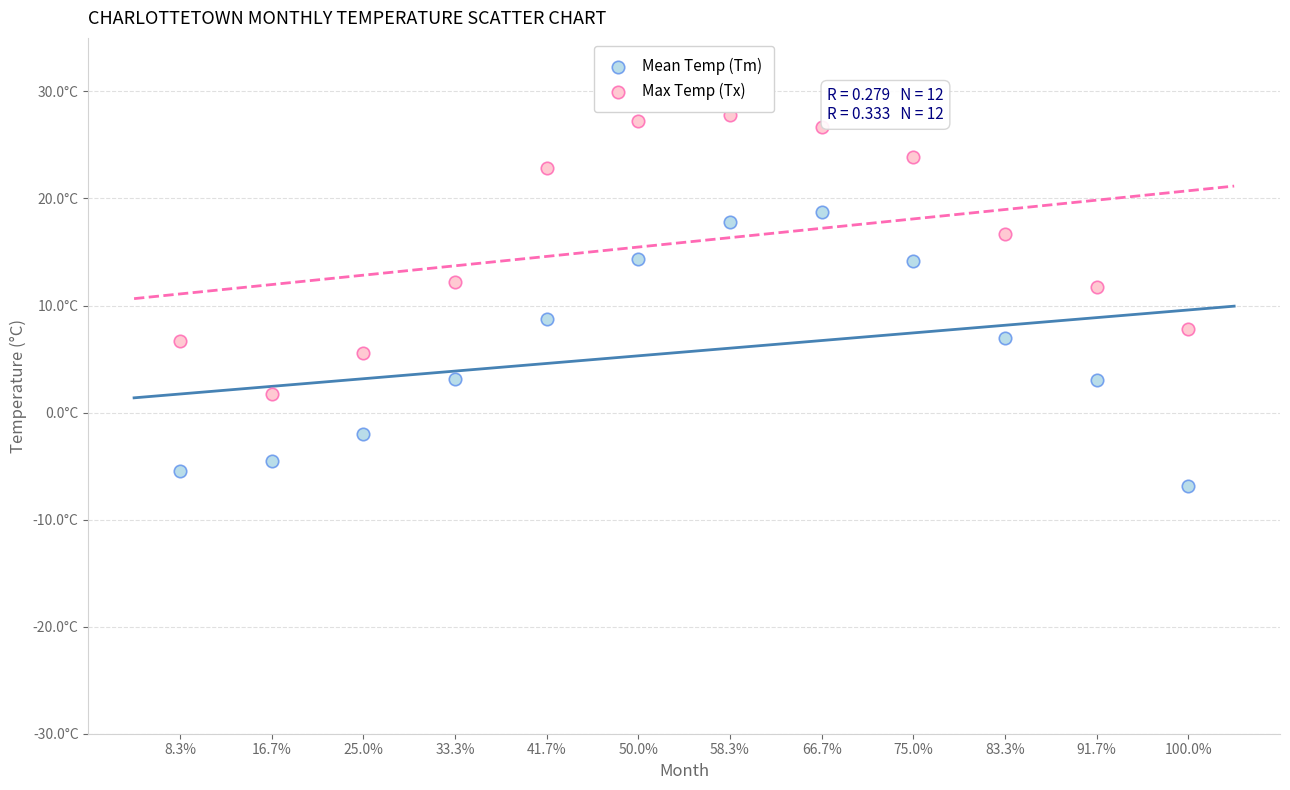

What are all the series names shown in the legend?

Mean Temp (Tm), Max Temp (Tx)